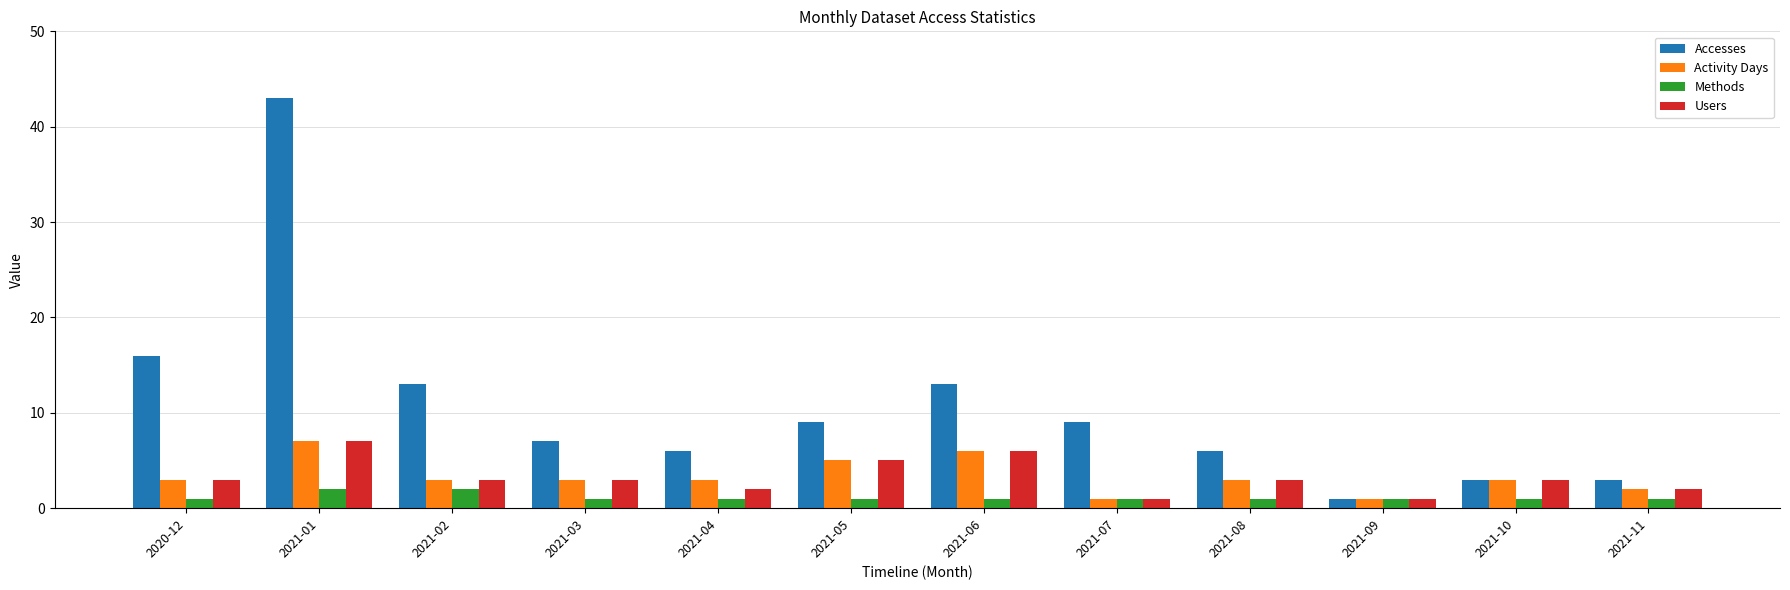

What is the spread (max minus min) of values at 2021-05?

8